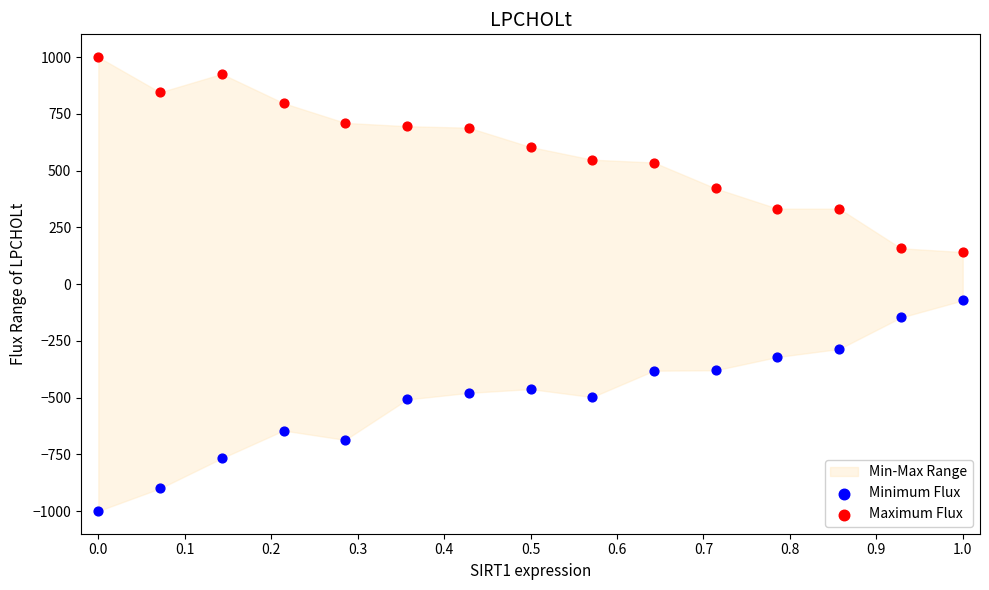

What is the X range (max minus min) for the scatter plot?

1.0